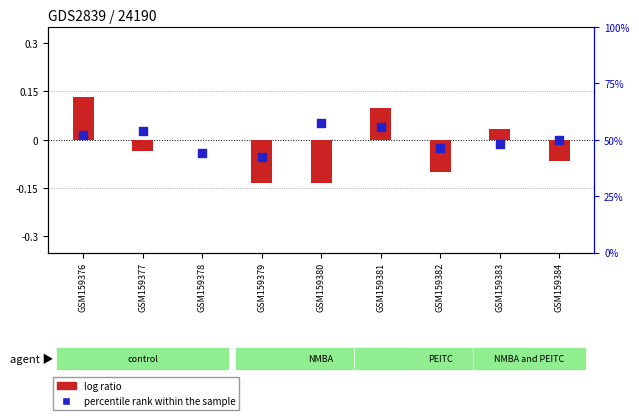

Is the value of log ratio at GSM159376 greater than the value of percentile rank within the sample at GSM159380?

Yes